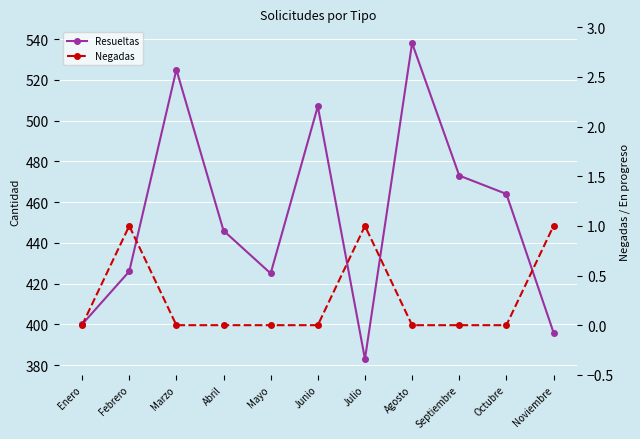

What is the sum of all Resueltas values?

4983